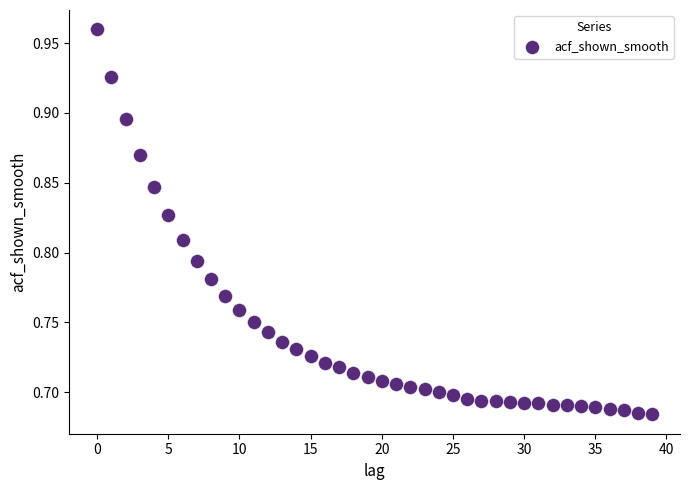

Count the number of points in this scatter plot.

40